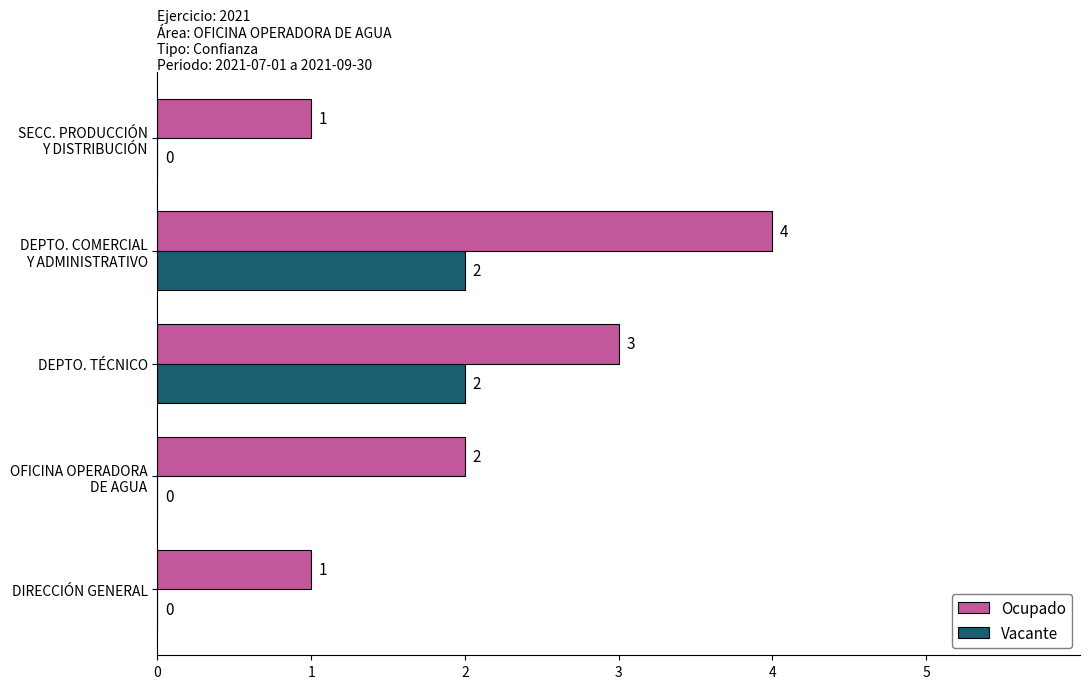

What is the sum of all Ocupado values?

11